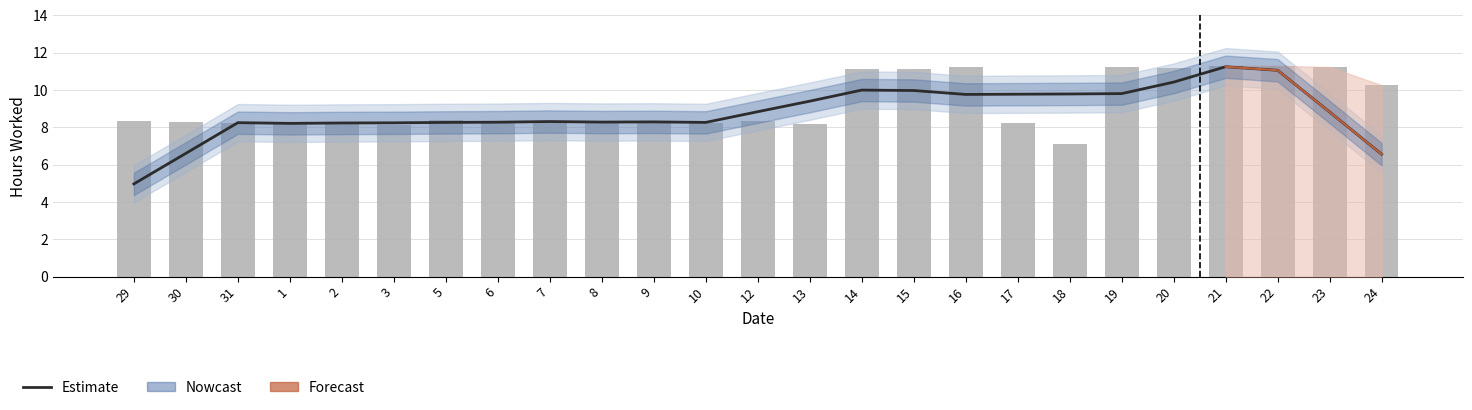

Reading left to right, transcribe all the data shown in this chart.

Estimate: 5.0	6.6	8.2	8.2	8.2	8.2	8.3	8.3	8.3	8.3	8.3	8.3	8.8	9.4	10.0	10.0	9.8	9.8	9.8	9.8	10.4	11.2	11.1	8.8	6.6
Low (Hours Worked): 8.3	8.3	8.2	8.2	8.2	8.1	8.4	8.3	8.3	8.3	8.3	8.2	8.3	8.2	11.2	11.1	11.2	8.2	7.1	11.2	11.2	11.3	11.3	11.2	10.3